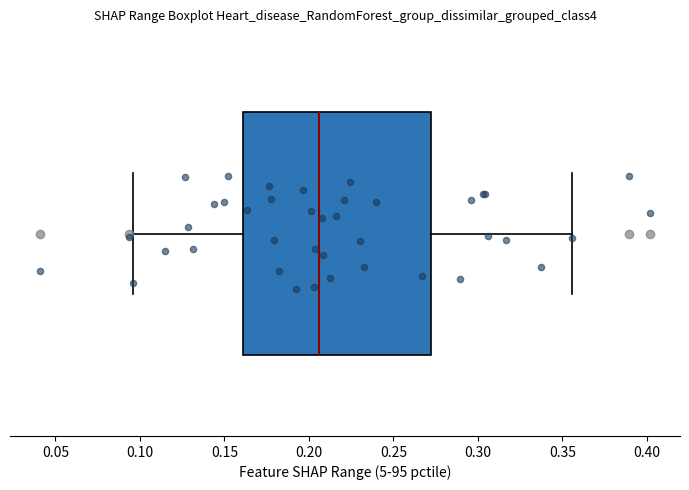

Read this box plot against the x-axis: the position of the median line, the range covered by the box, and the ends of both whiskers. The values are not printed on the chart, so give them approximately, as read against the axis.

median 0.205, box 0.160 to 0.270, whiskers 0.095 to 0.355